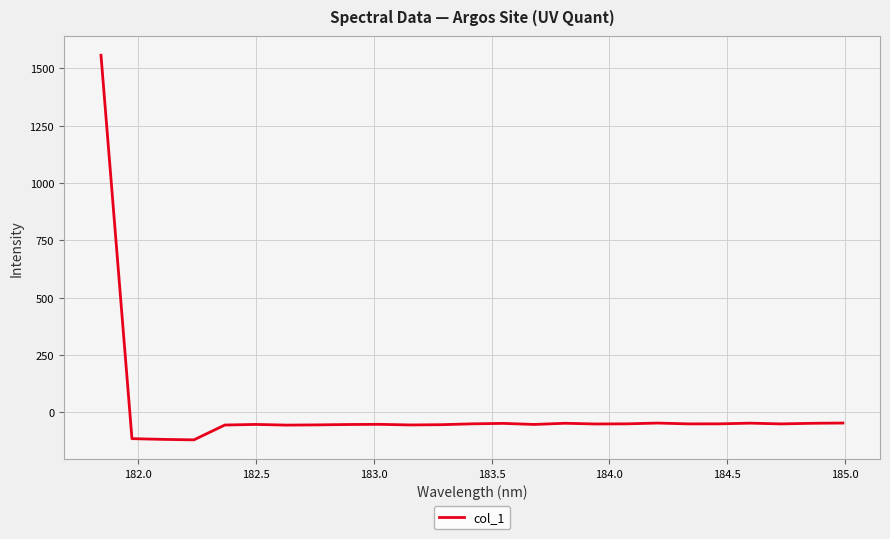

What is the sum of all values?

114.8